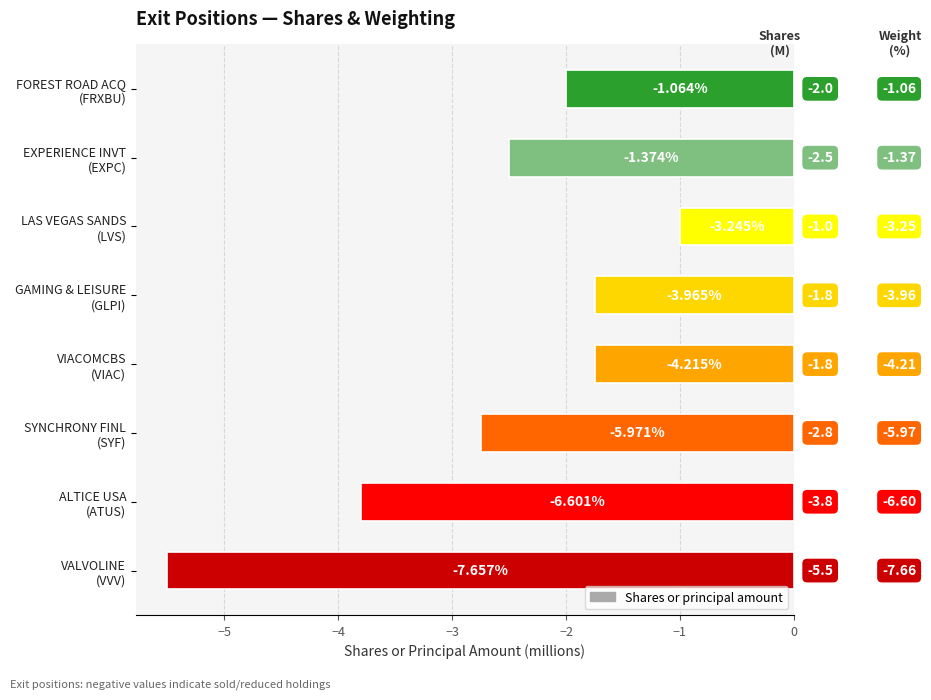

Are the bars horizontal?

Yes